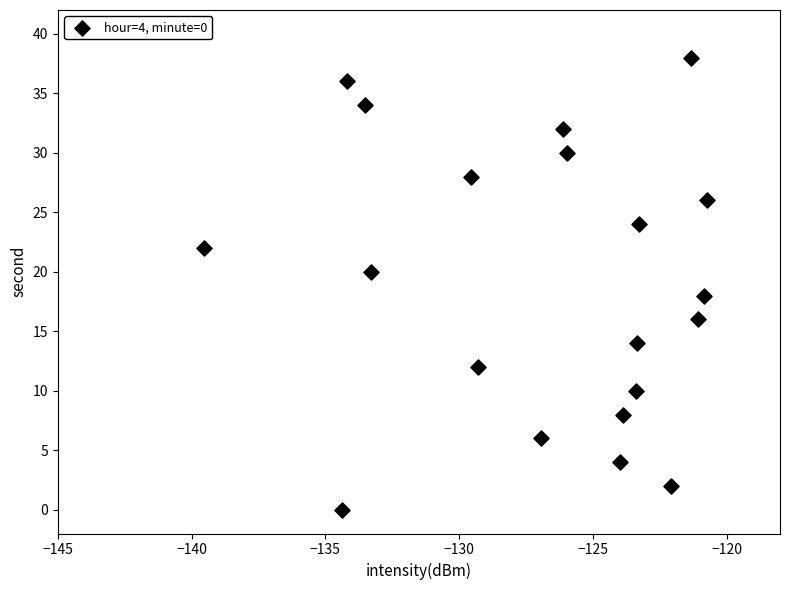

What is the range of Y values (max minus min)?

38